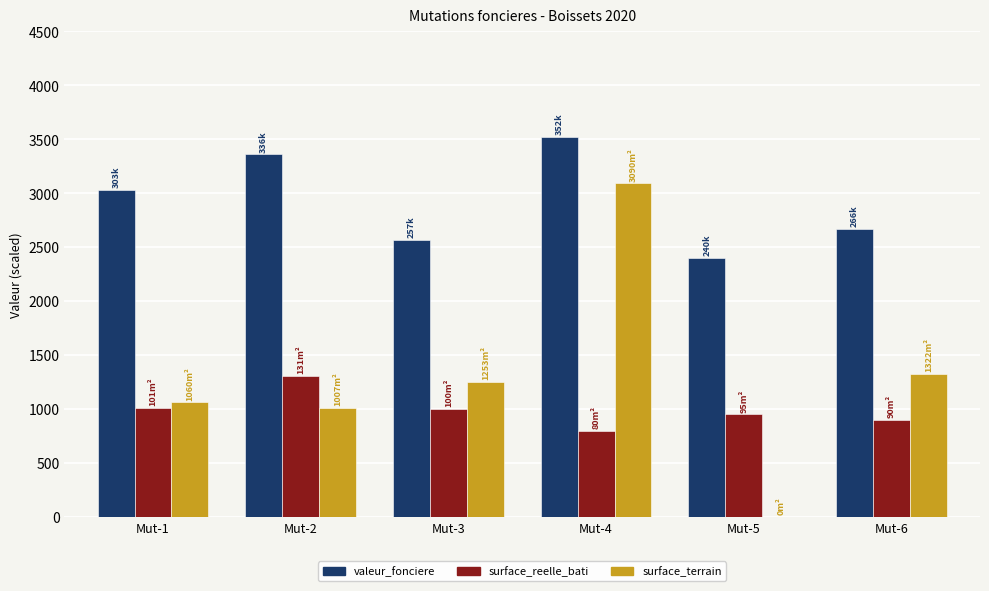

What is the sum of all valeur_fonciere values?

17543.4